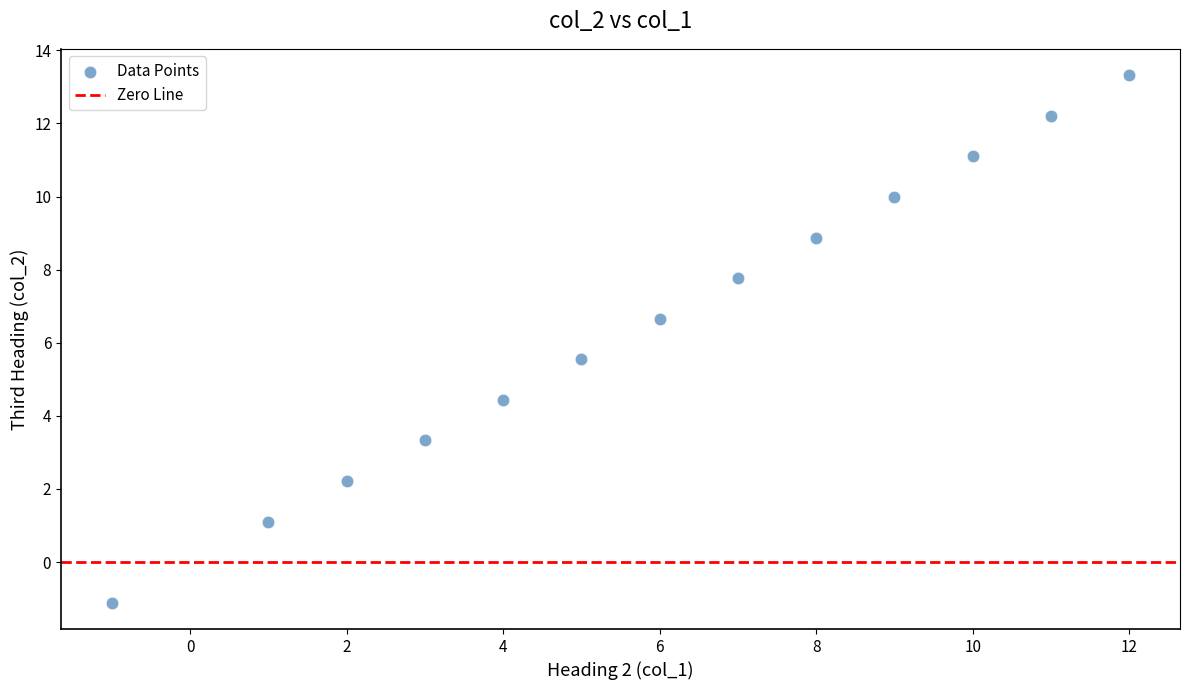

What is the range of X values (max minus min)?

13.0